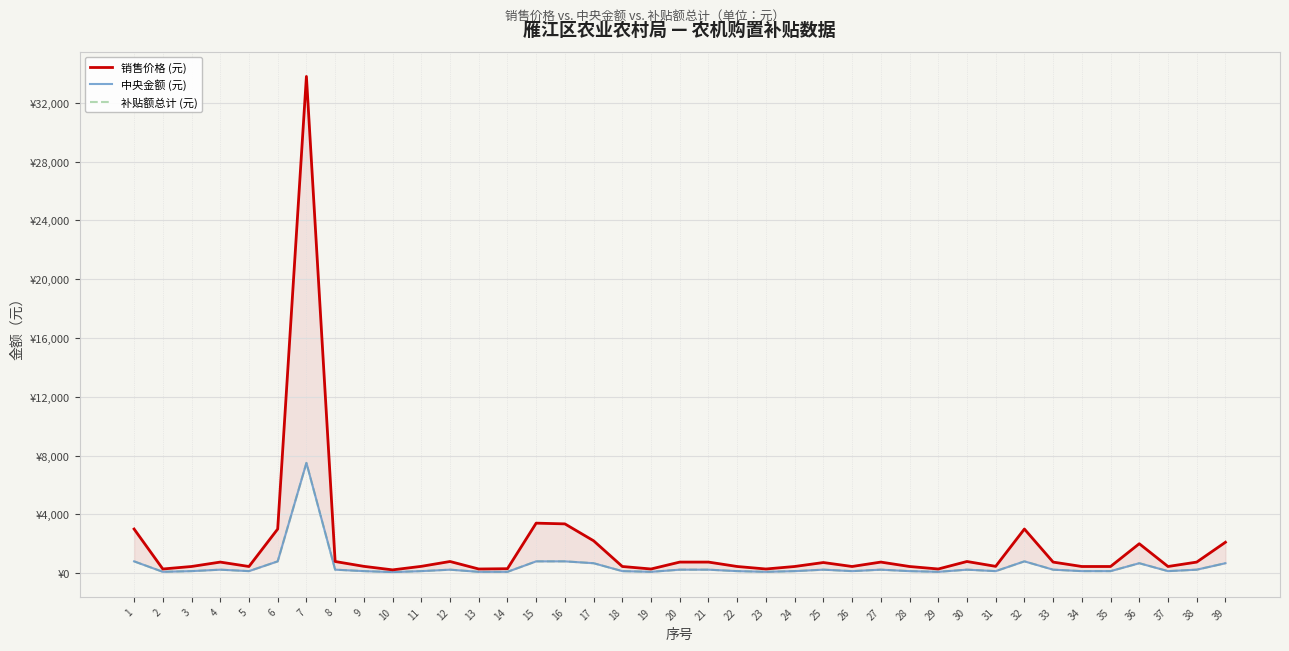

How many data points in 补贴额总计 (元) are above 135?

19